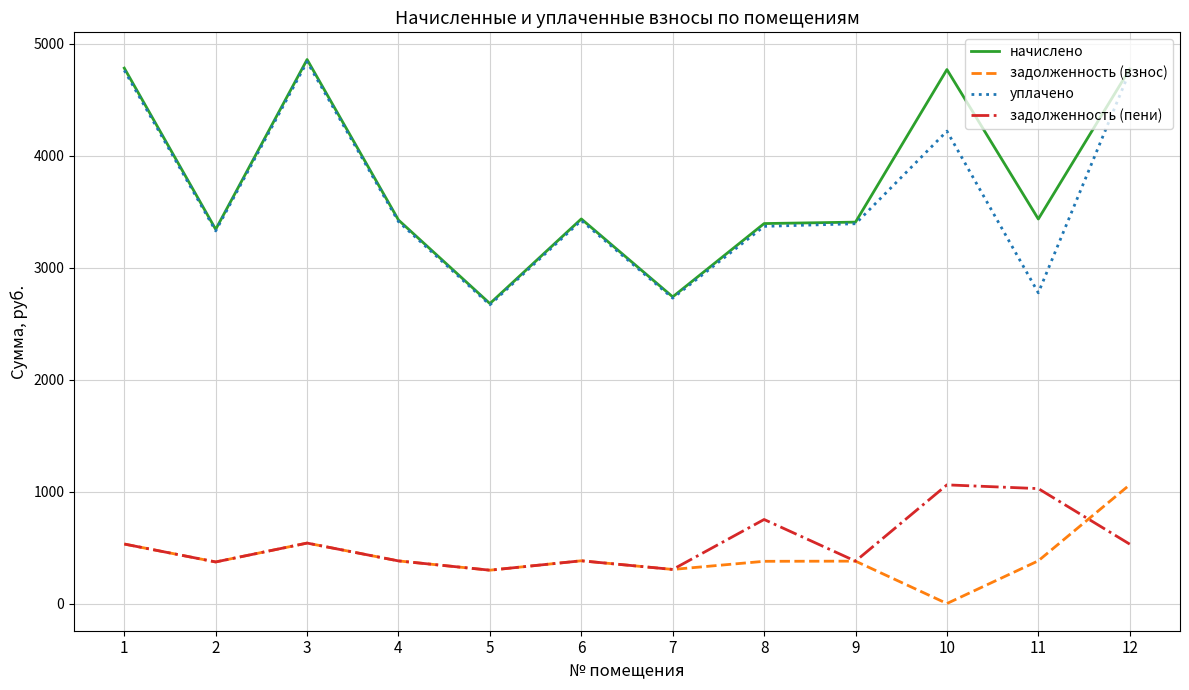

Is the value of задолженность (пени) at 6 greater than the value of уплачено at 12?

No